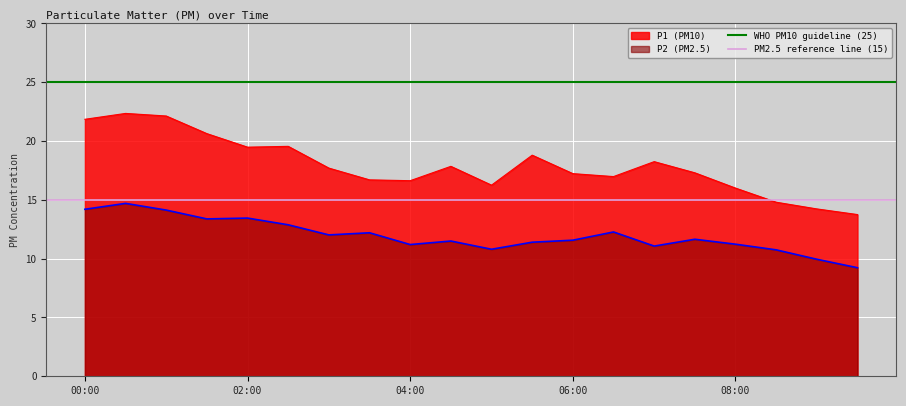

What is the label of the 1st point from the left?

00:00